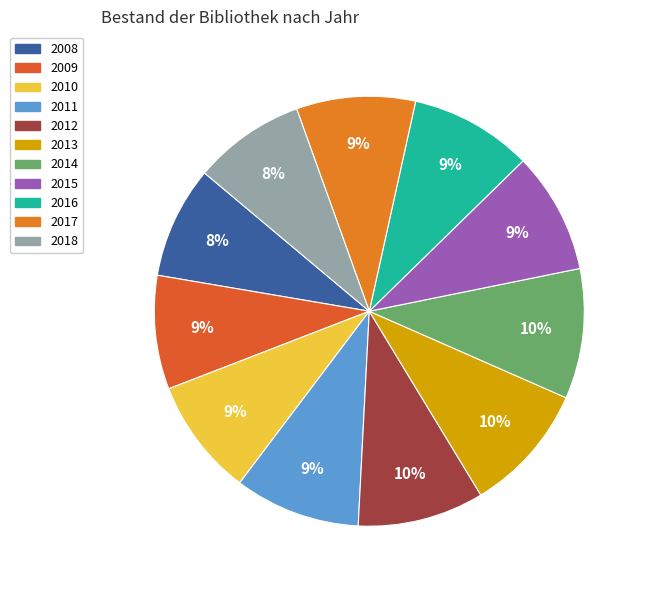

Is it true that 2011 is 9% of the pie?

True